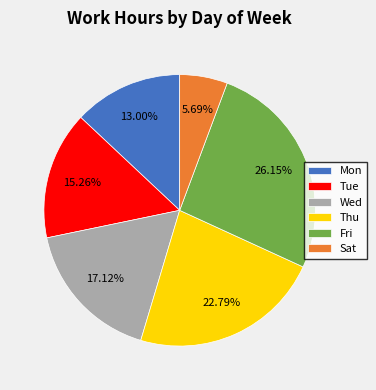

Is it true that Mon is 2% of the pie?

False